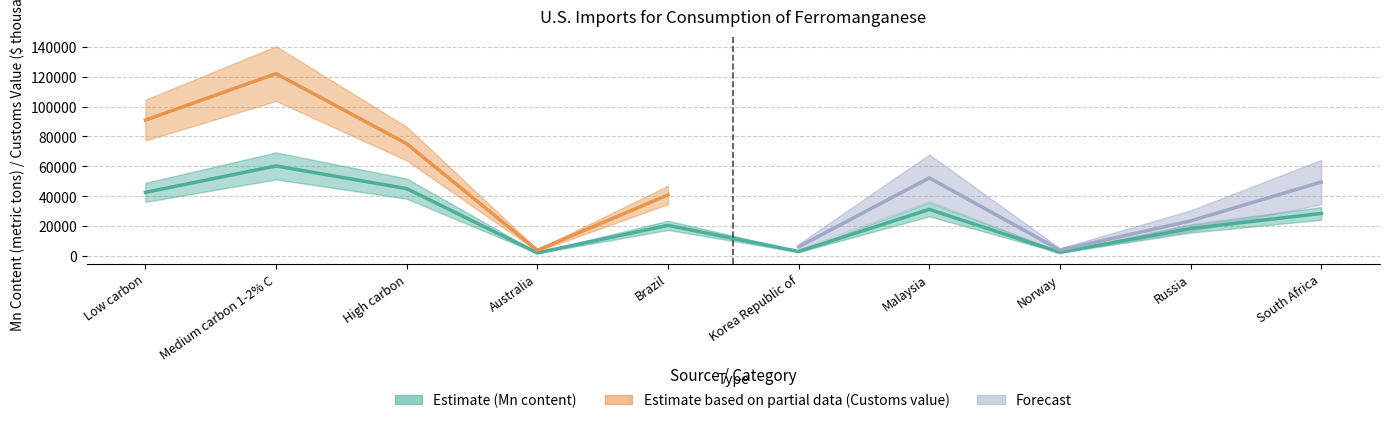

How many categories are shown in the chart?

10